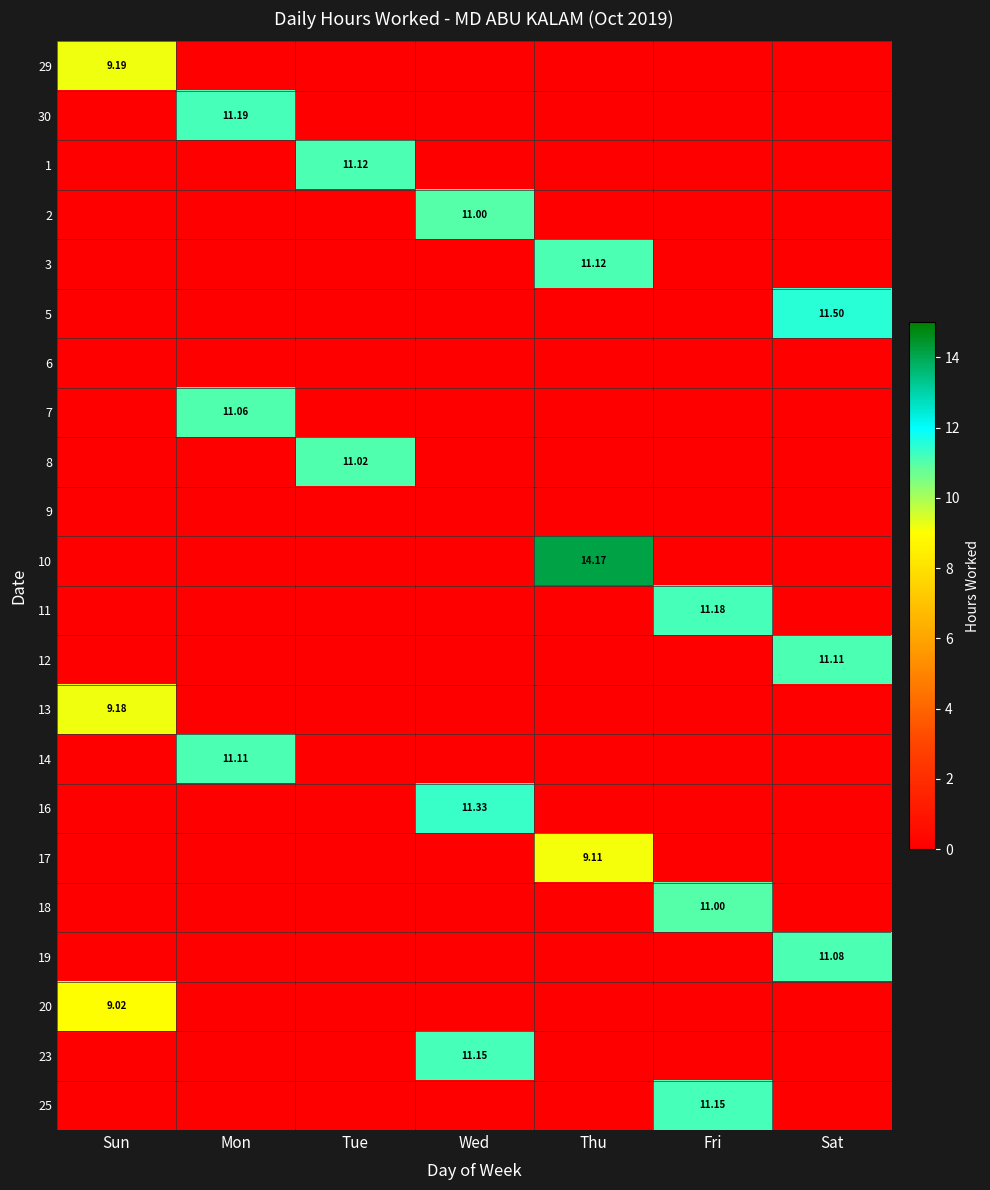

At which category is the sum across all series the highest?

Thu